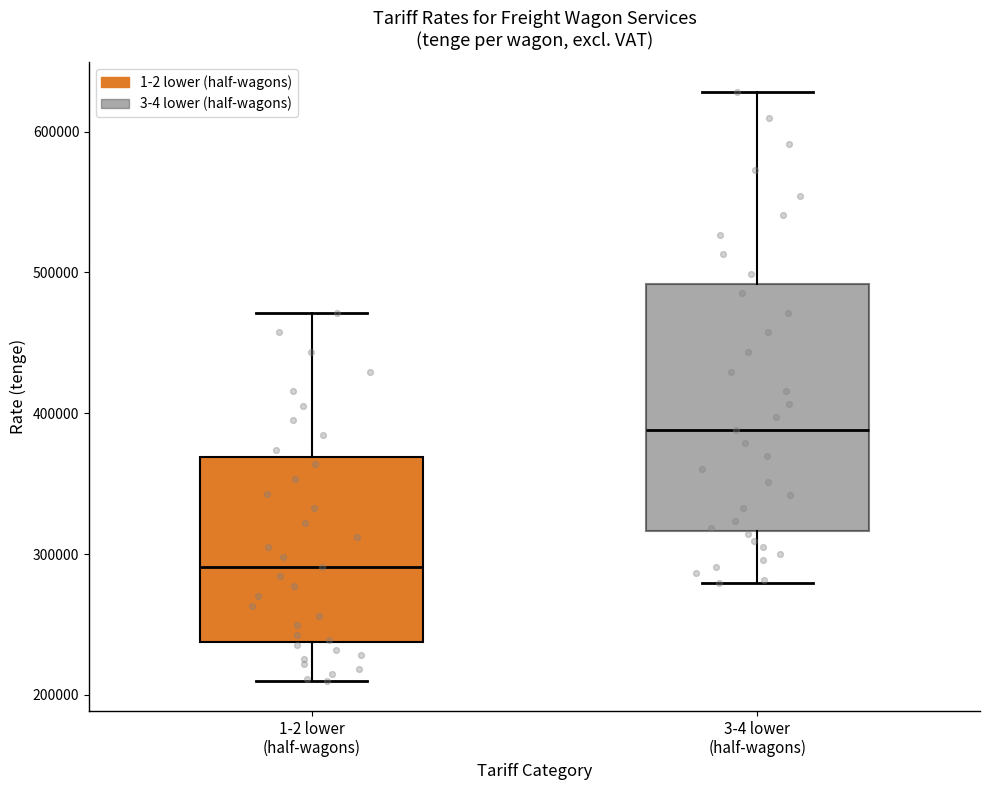

Which box is the tallest, from its lower edge to its upper edge?

3-4 lower (half-wagons)